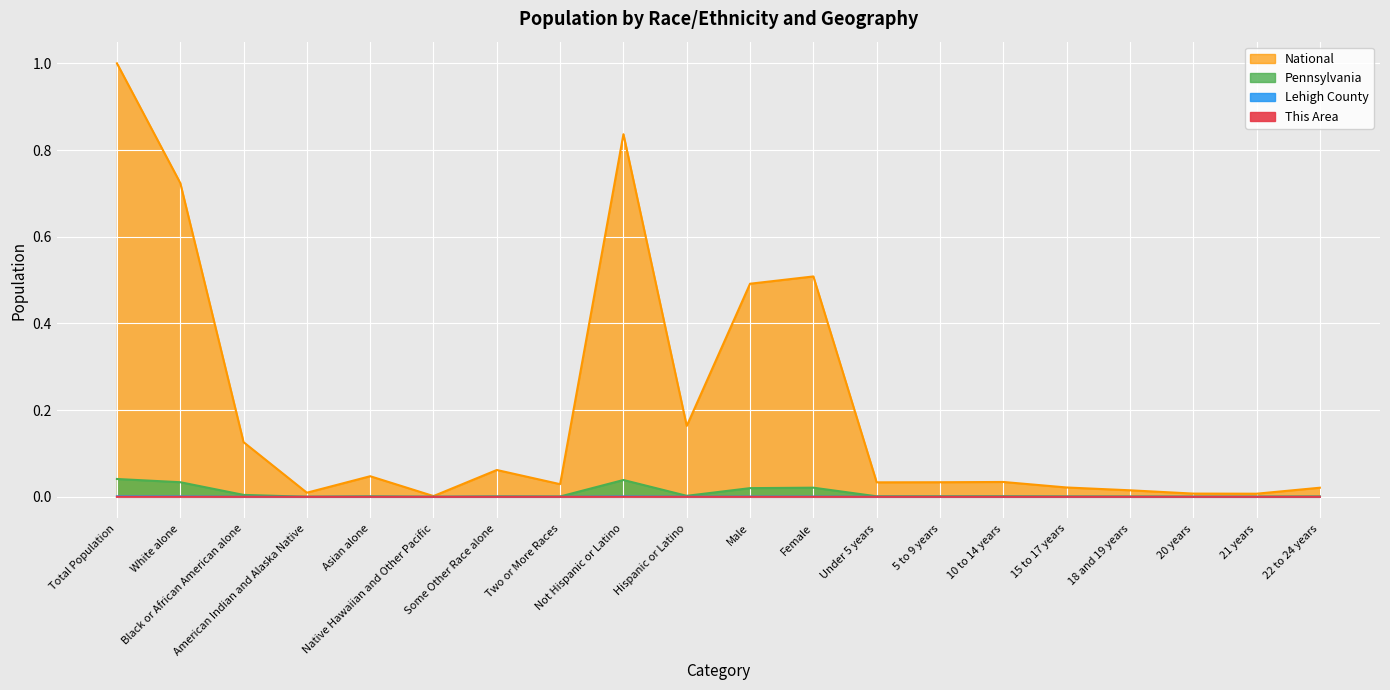

What is the sum of all National values?

4.2